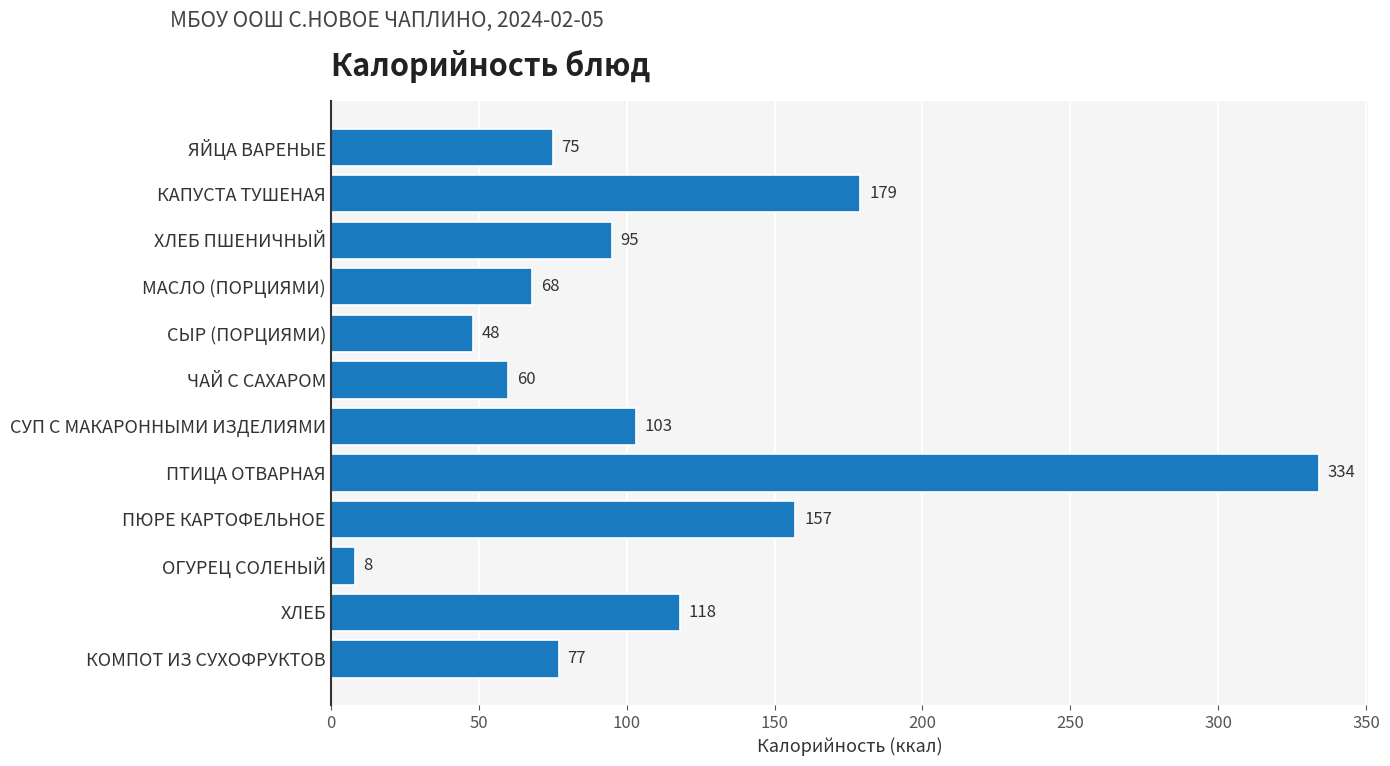

Reading top to bottom, what are all the values shown in this chart?

ЯЙЦА ВАРЕНЫЕ=75	КАПУСТА ТУШЕНАЯ=179	ХЛЕБ ПШЕНИЧНЫЙ=95	МАСЛО (ПОРЦИЯМИ)=68	СЫР (ПОРЦИЯМИ)=48	ЧАЙ С САХАРОМ=60	СУП С МАКАРОННЫМИ ИЗДЕЛИЯМИ=103	ПТИЦА ОТВАРНАЯ=334	ПЮРЕ КАРТОФЕЛЬНОЕ=157	ОГУРЕЦ СОЛЕНЫЙ=8	ХЛЕБ=118	КОМПОТ ИЗ СУХОФРУКТОВ=77